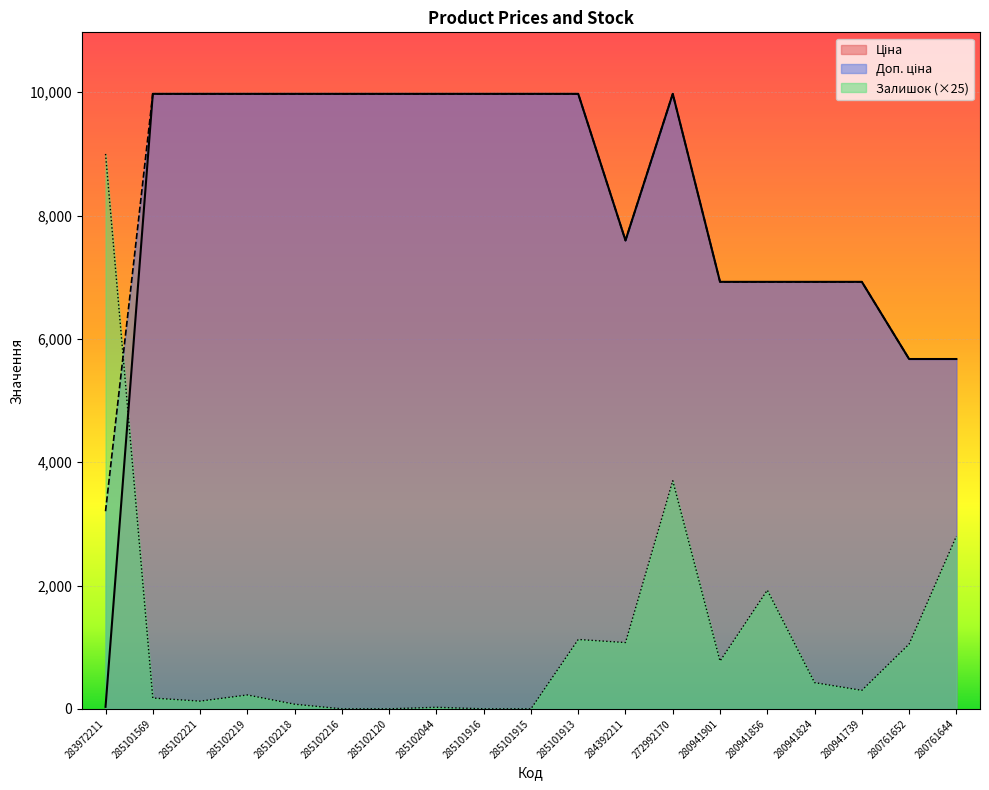

What are all the series names shown in the legend?

Ціна, Доп. ціна, Залишок